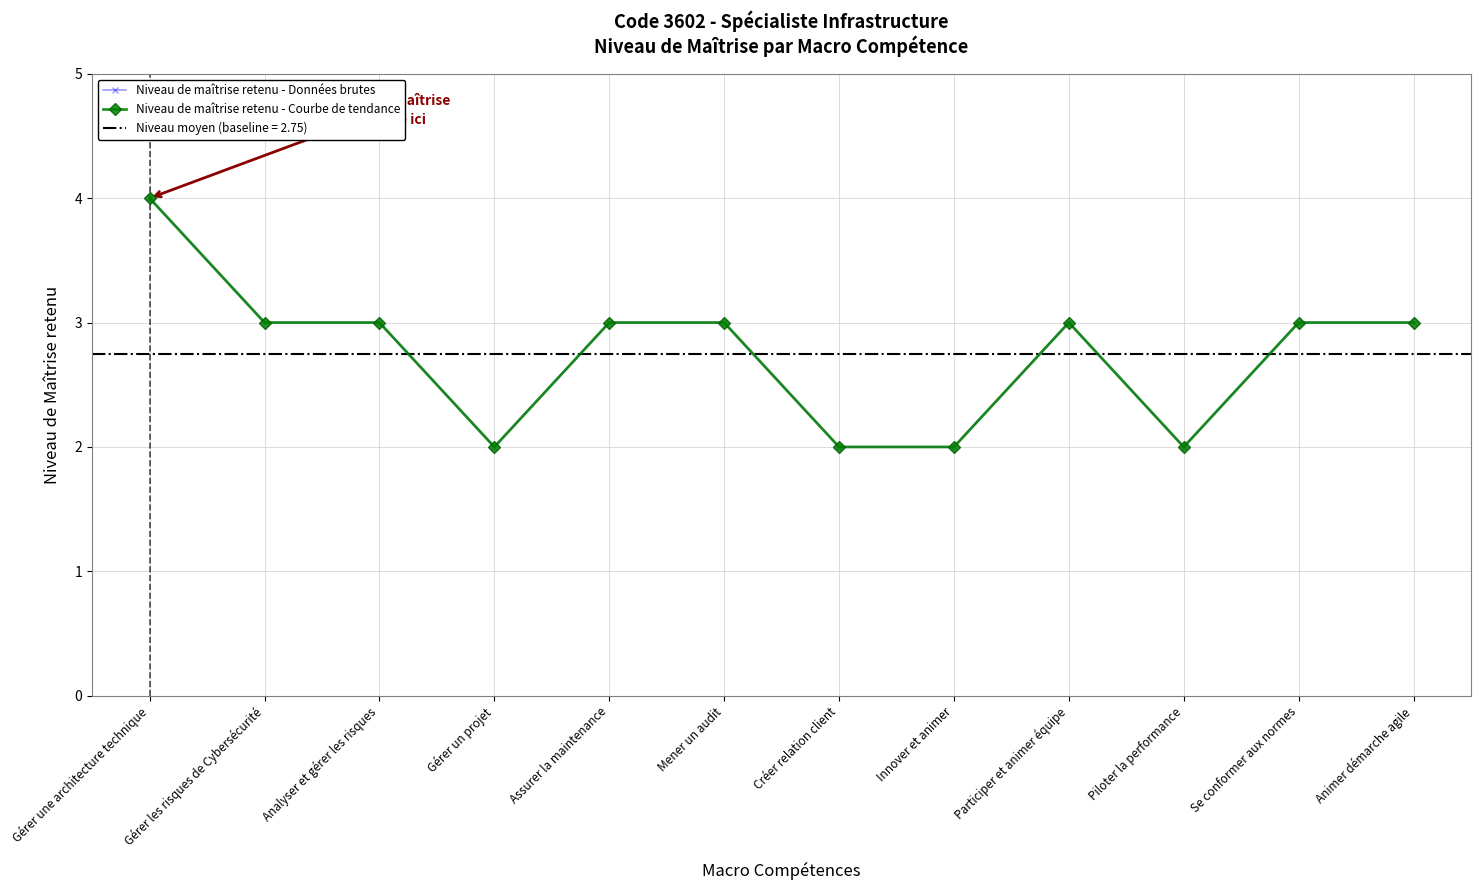

At which label does Niveau de maîtrise retenu - Données brutes reach its minimum?

Gérer un projet